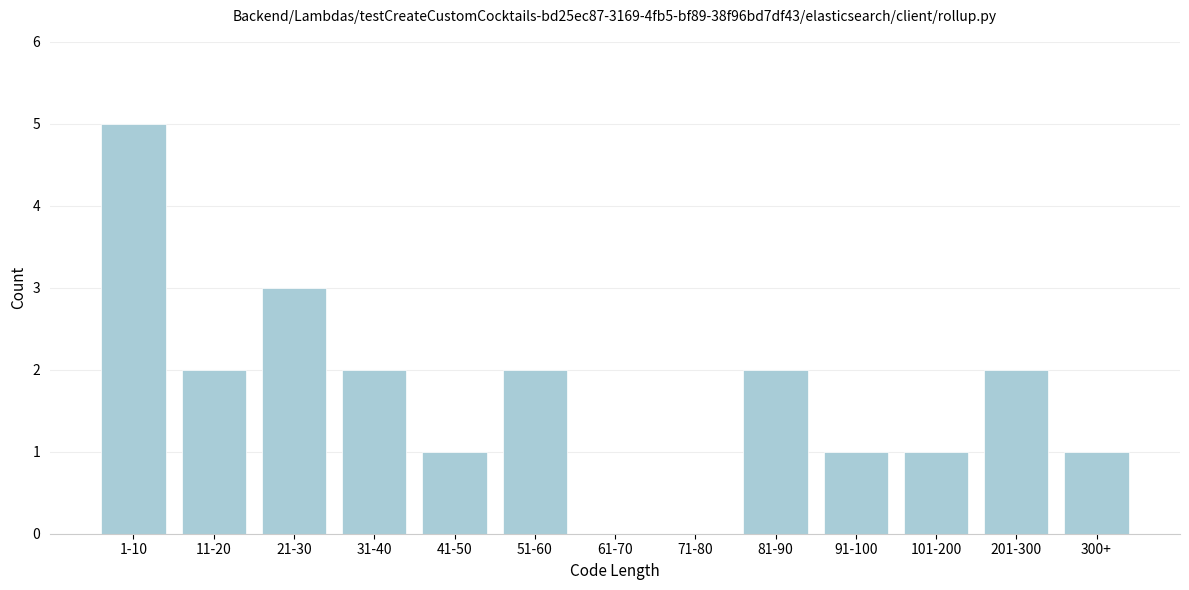

Reading right to left, list all the values displayed in this chart.

300+=1	201-300=2	101-200=1	91-100=1	81-90=2	71-80=0	61-70=0	51-60=2	41-50=1	31-40=2	21-30=3	11-20=2	1-10=5